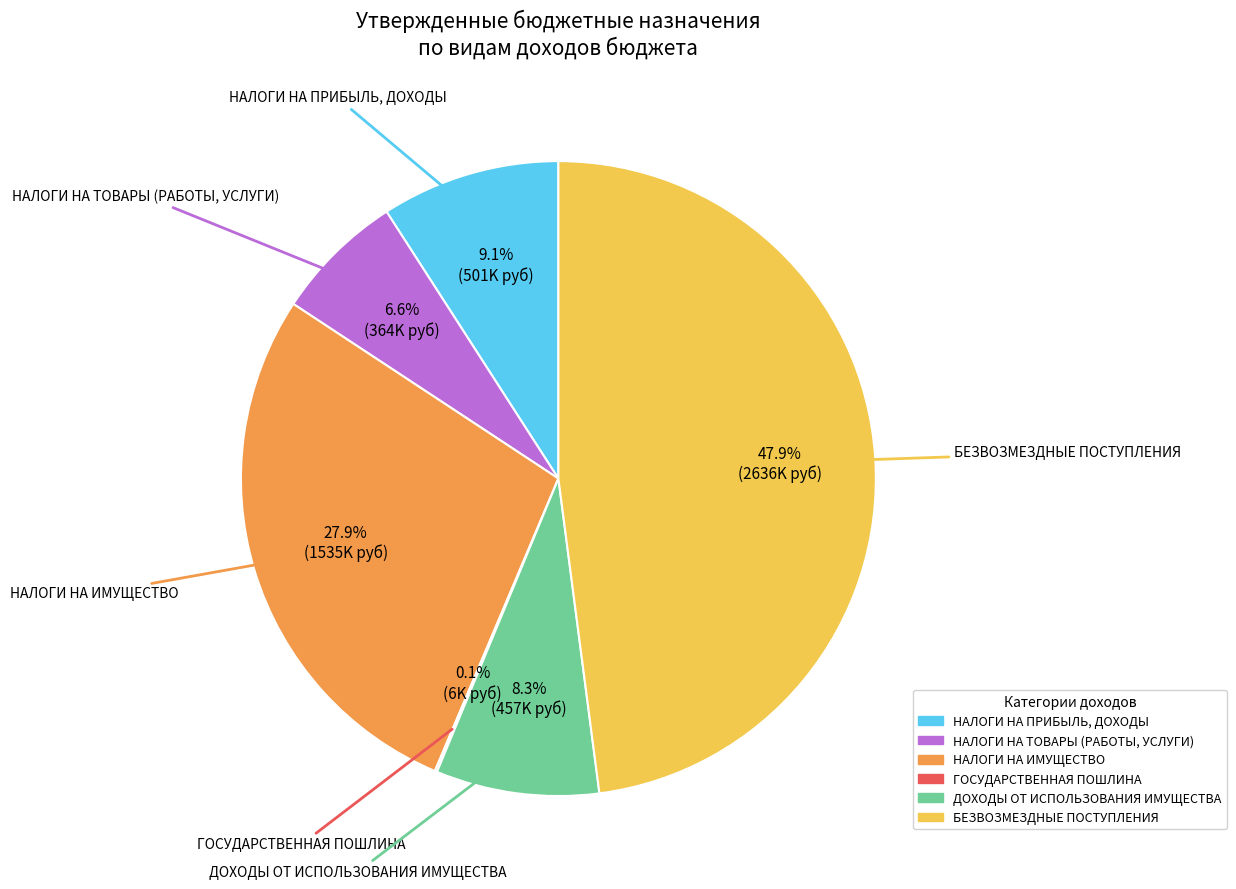

To the nearest percent, what portion does НАЛОГИ НА ТОВАРЫ (РАБОТЫ, УСЛУГИ) represent?

7%